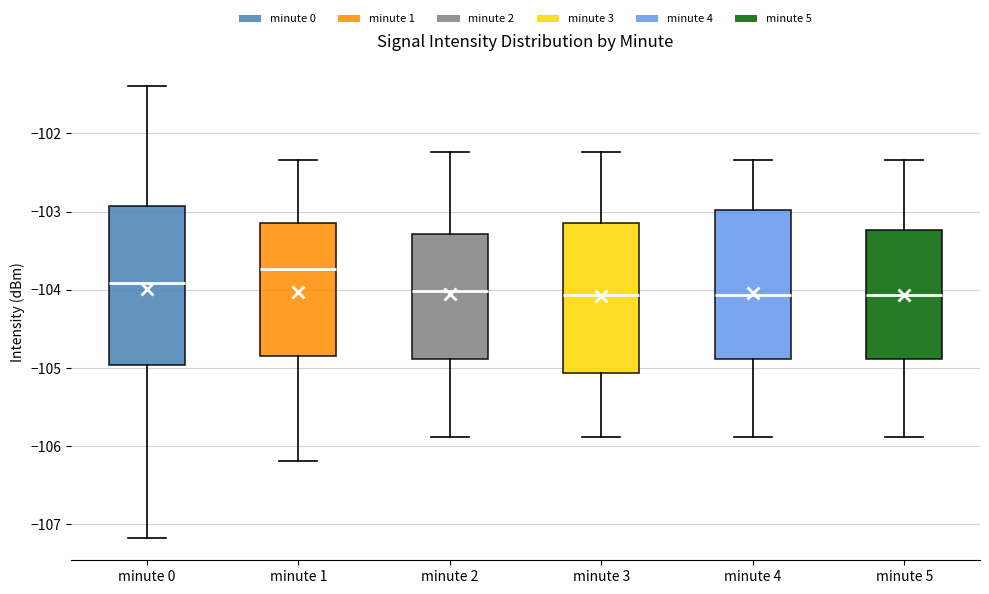

Reading left to right, transcribe this box plot: for each box, give where its median line is, the range the box spans, and where its two whiskers end, as read against the y-axis. The values are not printed on the chart, so give them approximately, as read against the axis.

minute 0: median -103.9, box -105.0 to -102.9, whiskers -107.2 to -101.4
minute 1: median -103.7, box -104.8 to -103.1, whiskers -106.2 to -102.3
minute 2: median -104.0, box -104.9 to -103.3, whiskers -105.9 to -102.2
minute 3: median -104.1, box -105.1 to -103.2, whiskers -105.9 to -102.2
minute 4: median -104.1, box -104.9 to -103.0, whiskers -105.9 to -102.3
minute 5: median -104.1, box -104.9 to -103.2, whiskers -105.9 to -102.3